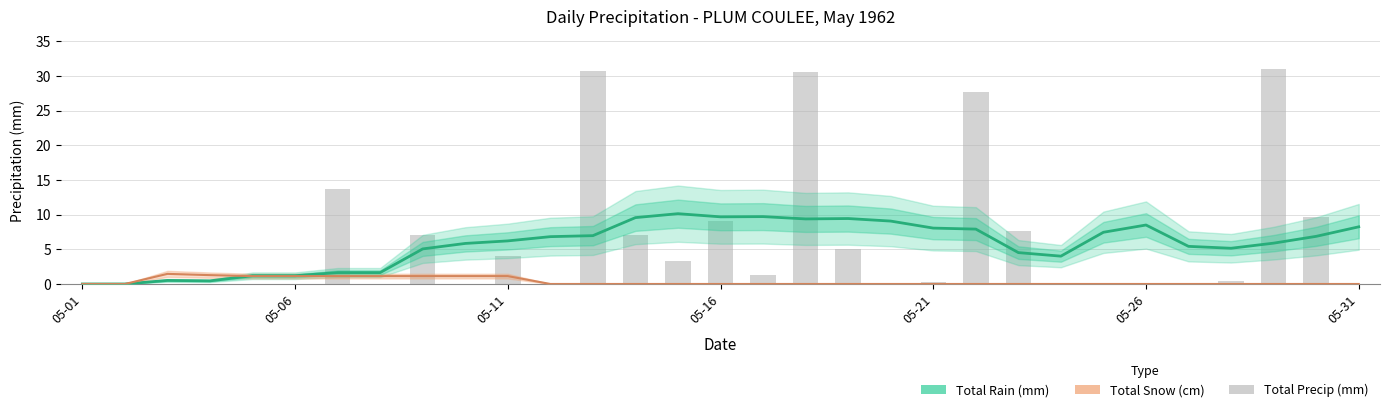

Which series changed the most between 05-06 and 29?

Total Precip (mm)